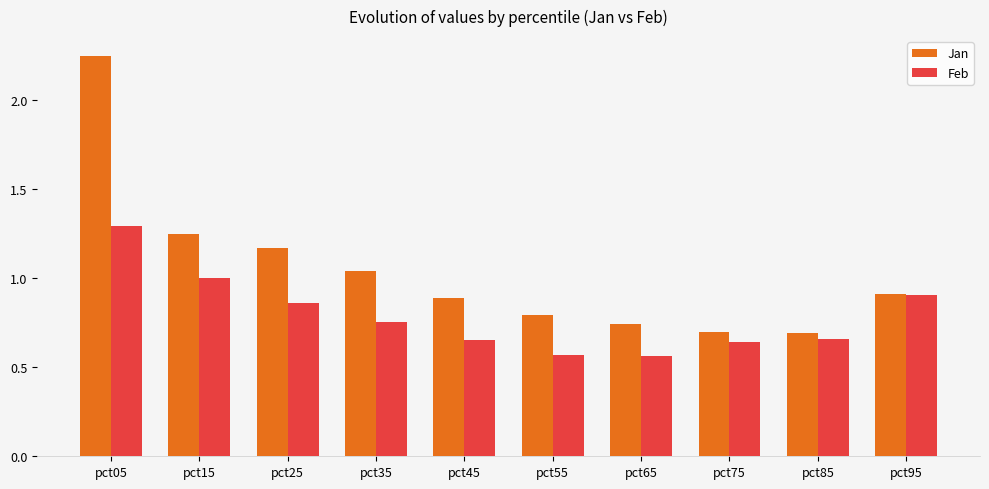

What is the total value across all series at pct75?

1.3